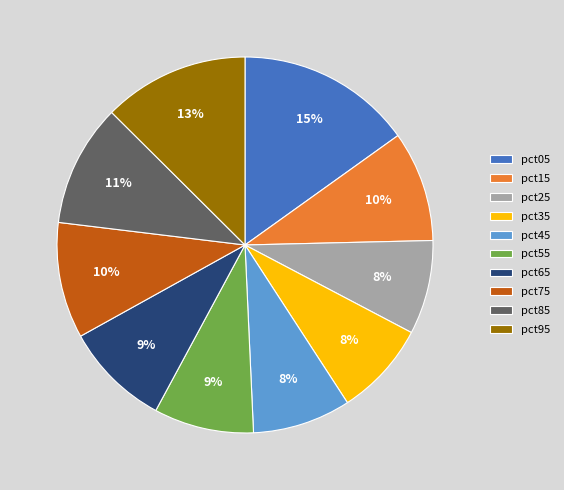

What percentage is the pct85 slice, to the nearest percent?

11%